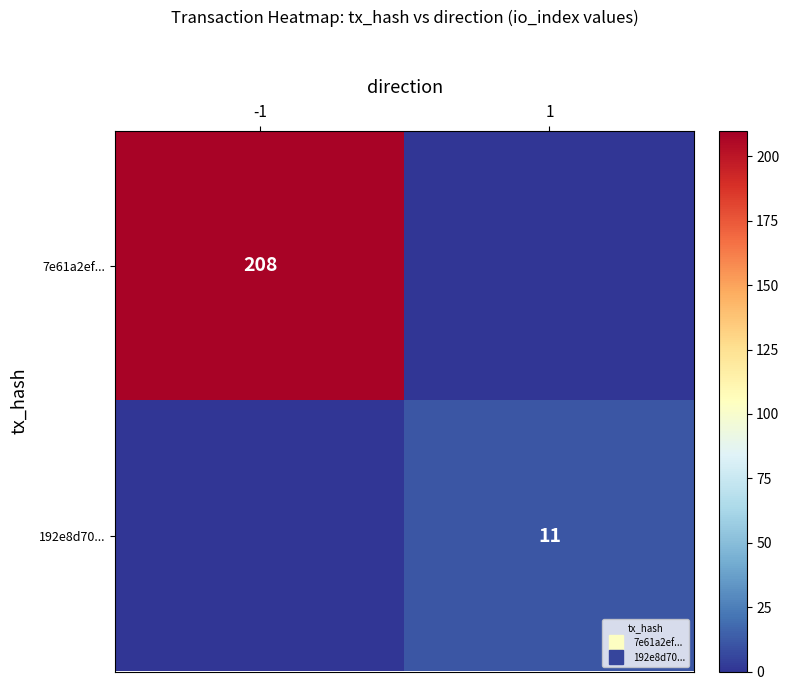

Which label corresponds to the largest value in the chart?

-1